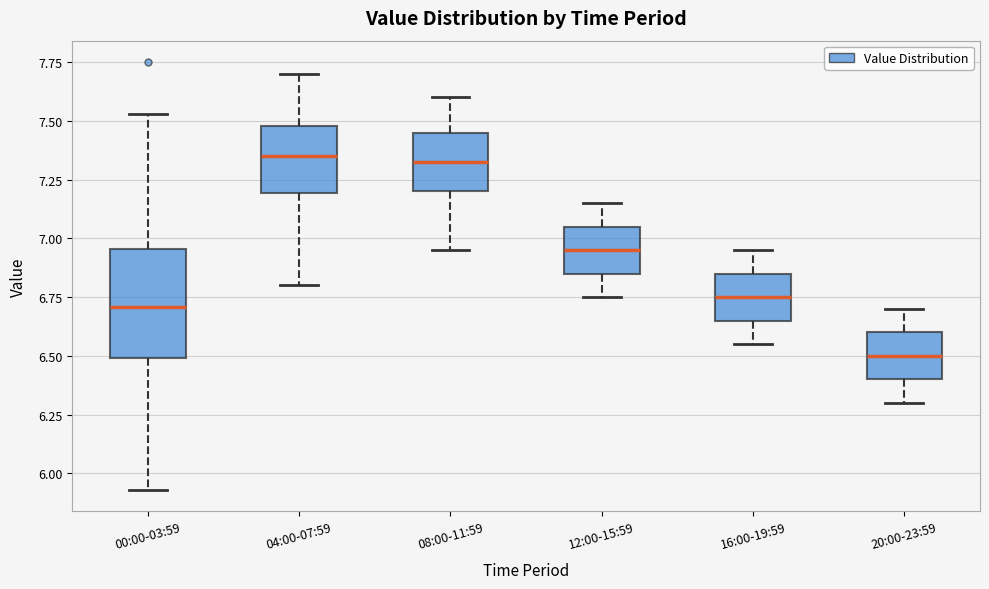

Which box is the tallest, from its lower edge to its upper edge?

00:00-03:59